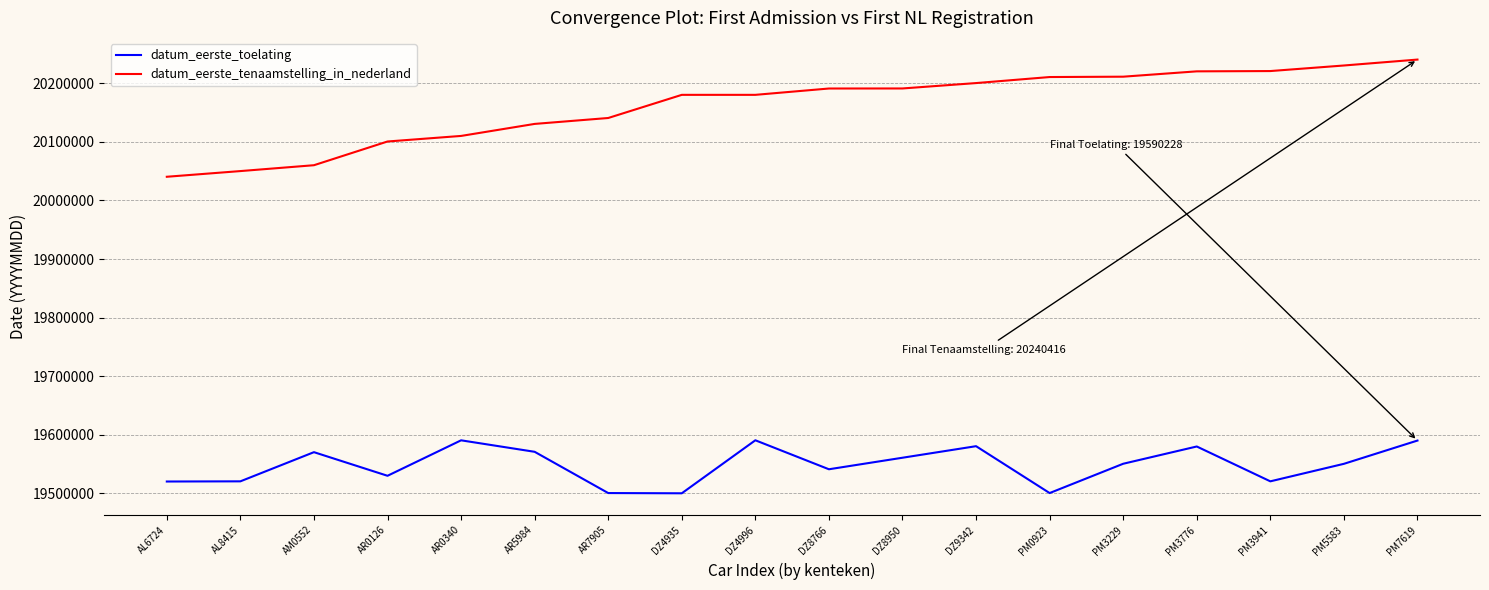

Rank the series by their maximum value, from highest to lowest.

datum_eerste_tenaamstelling_in_nederland, datum_eerste_toelating